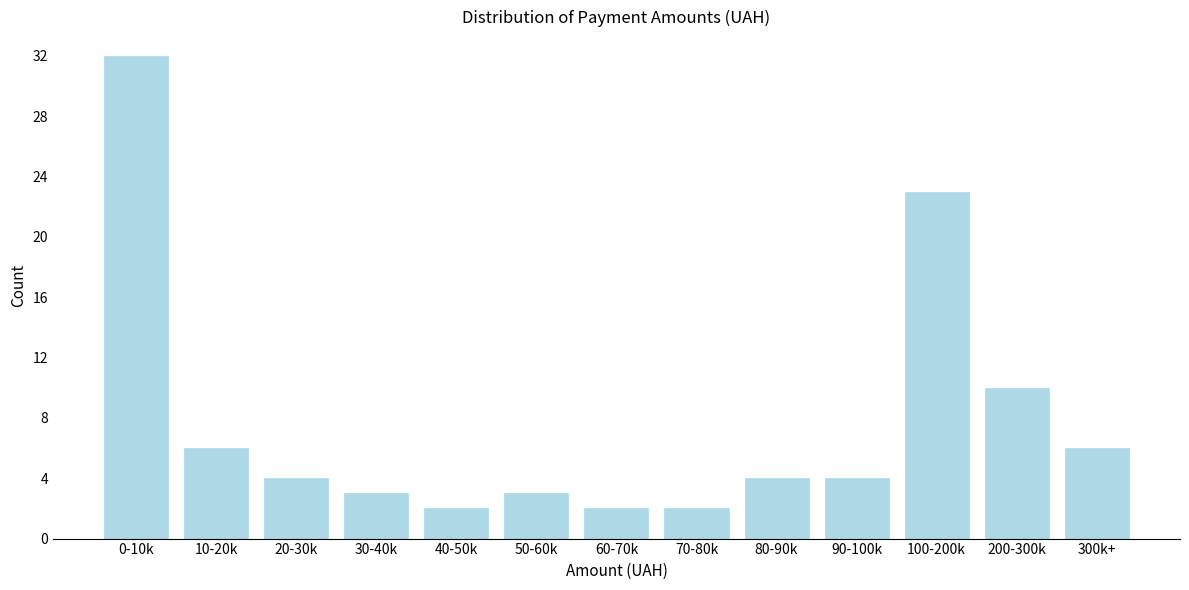

Reading right to left, what are all the values shown in this chart?

300k+=6	200-300k=10	100-200k=23	90-100k=4	80-90k=4	70-80k=2	60-70k=2	50-60k=3	40-50k=2	30-40k=3	20-30k=4	10-20k=6	0-10k=32